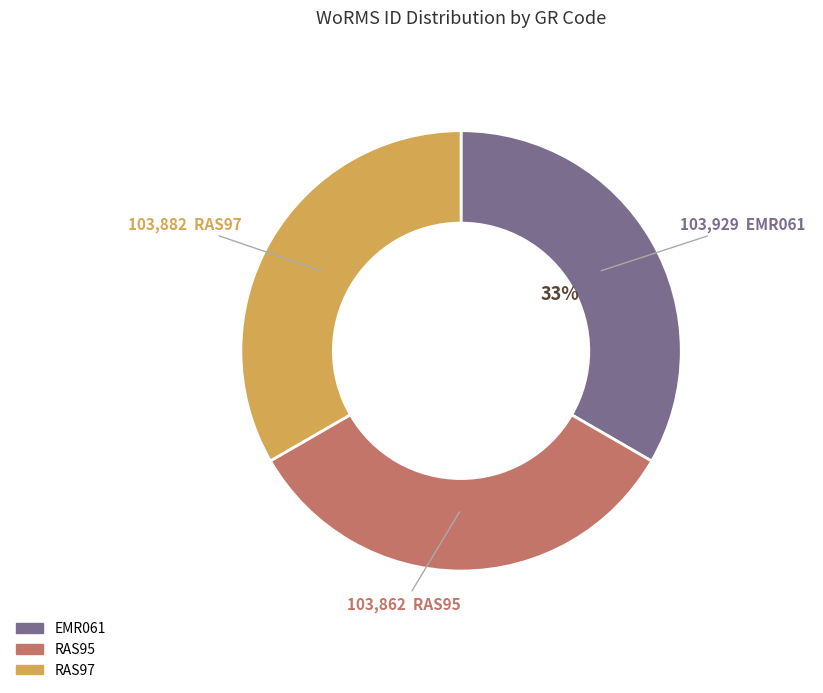

The RAS97 slice represents 47% of the pie. True or false?

False